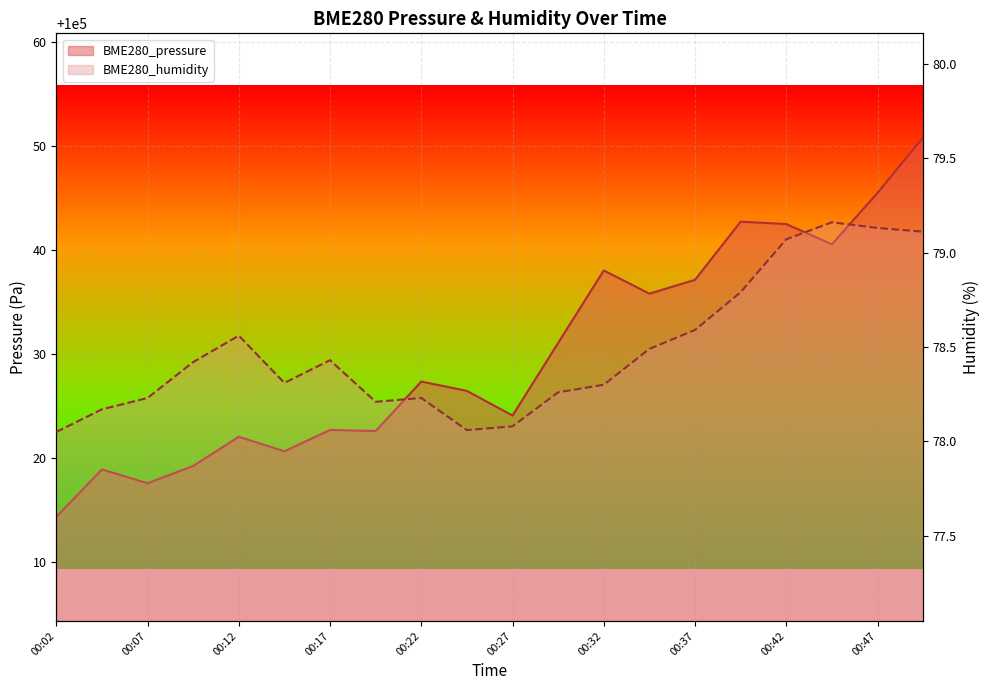

Reading right to left, extract all data points from this chart.

BME280_pressure: 100050.9	100045.5	100040.6	100042.5	100042.8	100037.2	100035.8	100038.1	100031.1	100024.1	100026.5	100027.4	100022.6	100022.7	100020.7	100022.1	100019.3	100017.6	100018.9	100014.4
BME280_humidity: 79.1	79.1	79.2	79.1	78.8	78.6	78.5	78.3	78.3	78.1	78.1	78.2	78.2	78.4	78.3	78.6	78.4	78.2	78.2	78.0